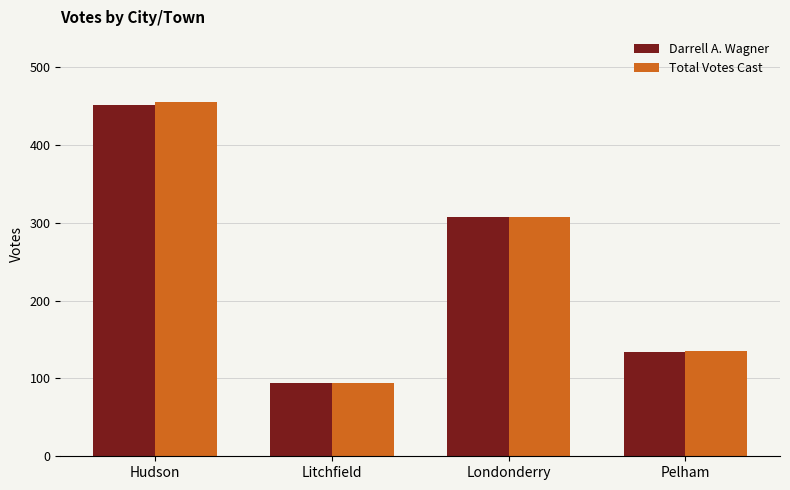

List the labels in order of Darrell A. Wagner value, largest first.

Hudson, Londonderry, Pelham, Litchfield